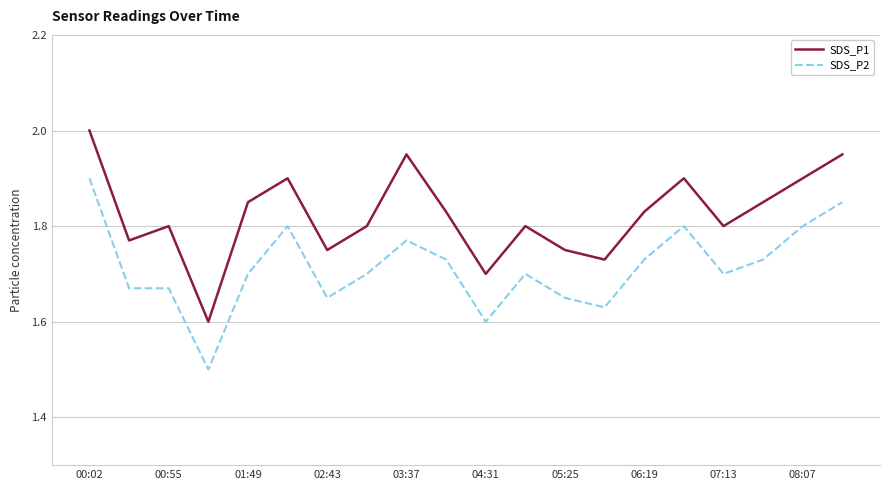

What is the difference between the maximum and minimum values in the SDS_P2 series?

0.4